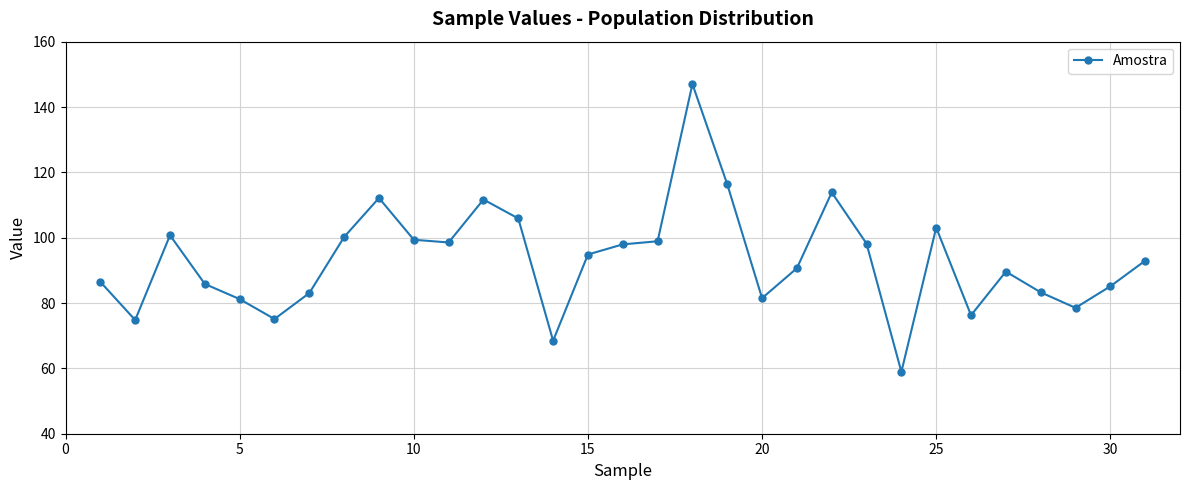

Count the number of categories in the chart.

31